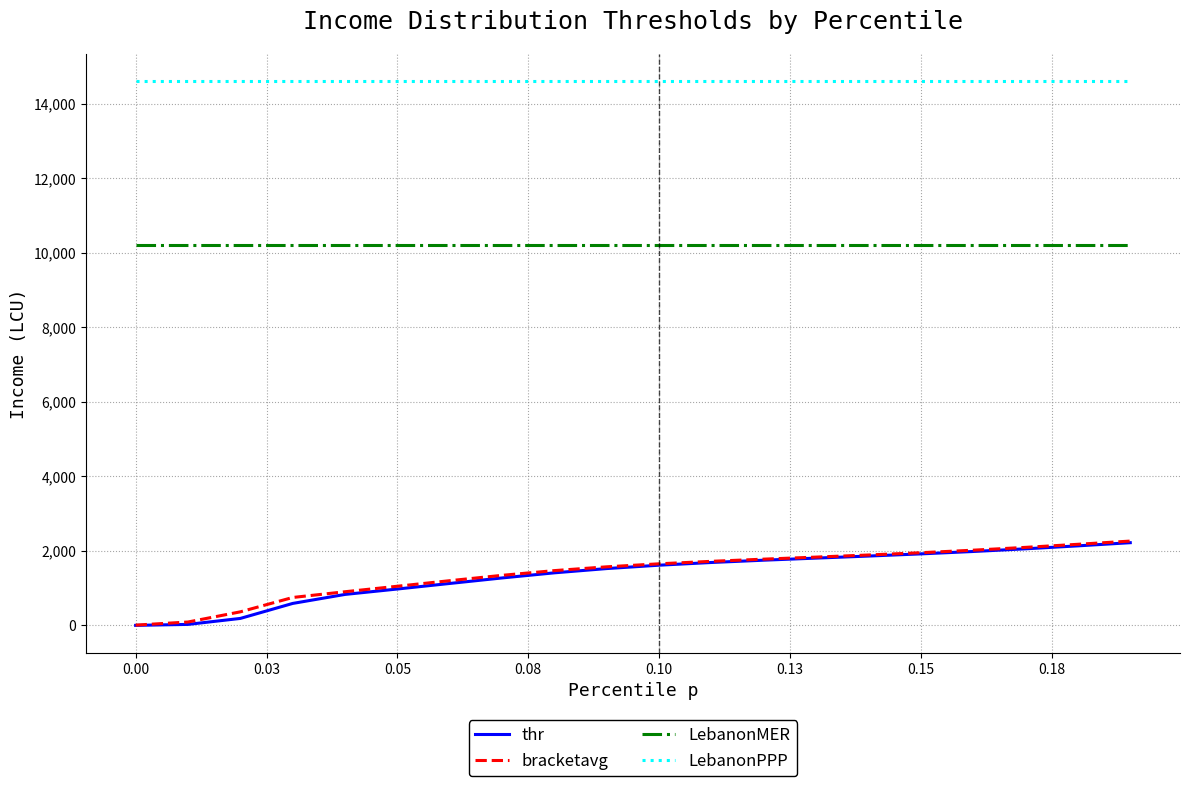

What is the maximum value for bracketavg?

2263.5